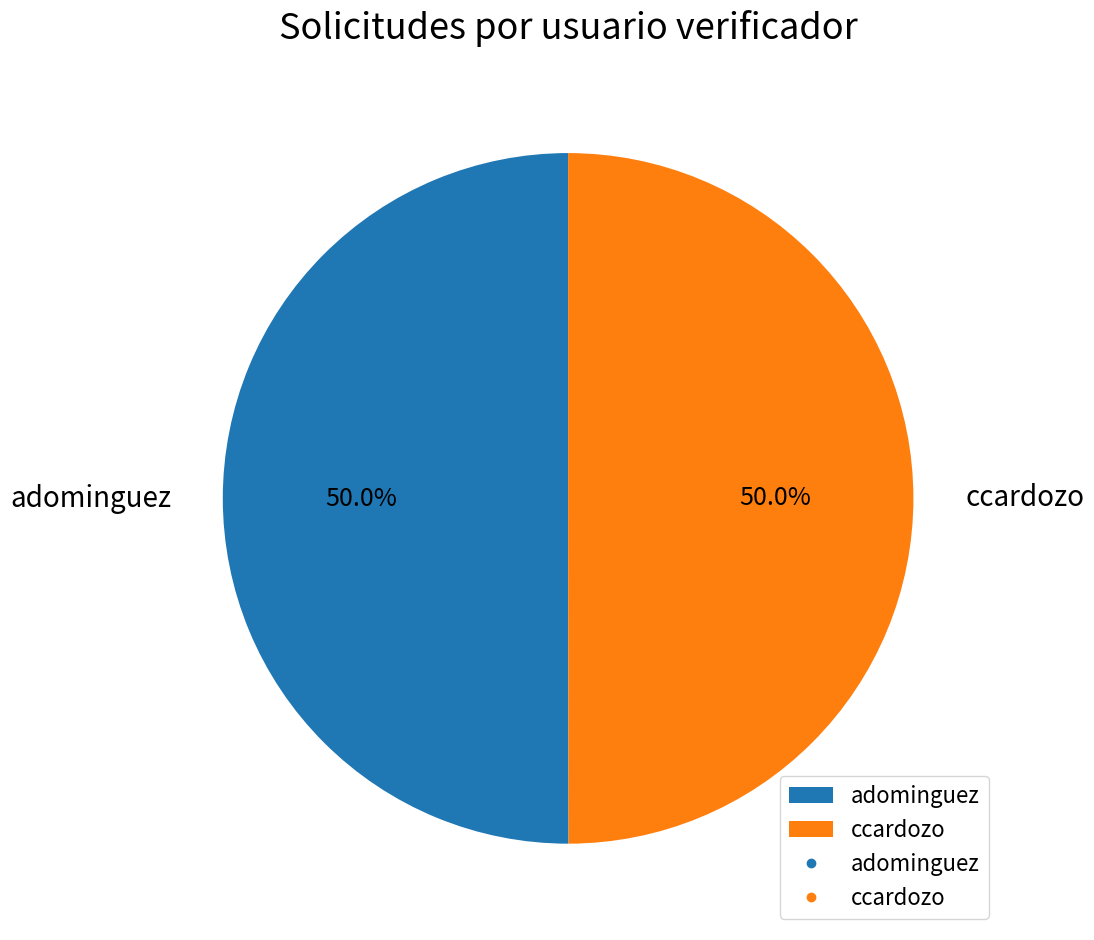

What is the ratio of the value at adominguez to the value at ccardozo?

1.0